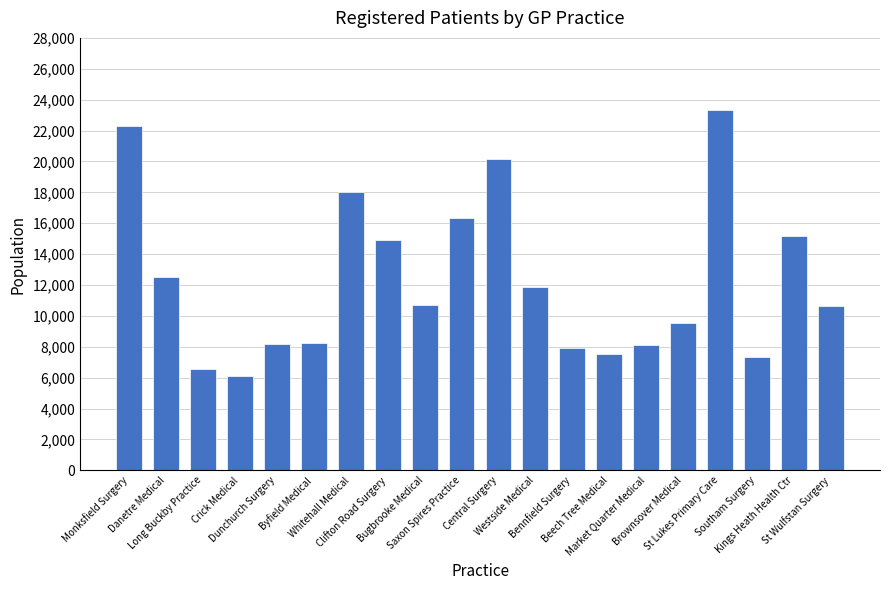

What is the label of the 11th bar from the right?

Saxon Spires Practice